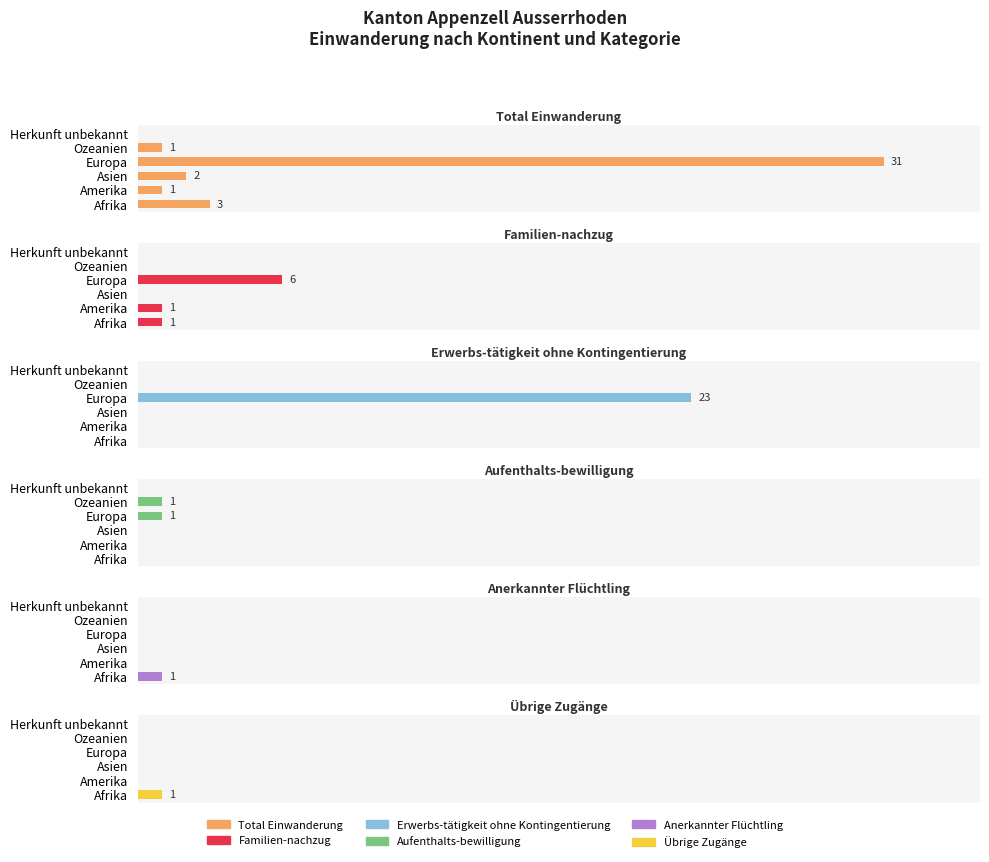

Reading right to left, what are all the values shown in this chart?

Total Einwanderung: 0	1	31	2	1	3
Familien-nachzug: 0	0	6	0	1	1
Erwerbs-tätigkeit ohne Kontingentierung: 0	0	23	0	0	0
Aufenthalts-bewilligung: 0	1	1	0	0	0
Anerkannter Flüchtling: 0	0	0	0	0	1
Übrige Zugänge: 0	0	0	0	0	1